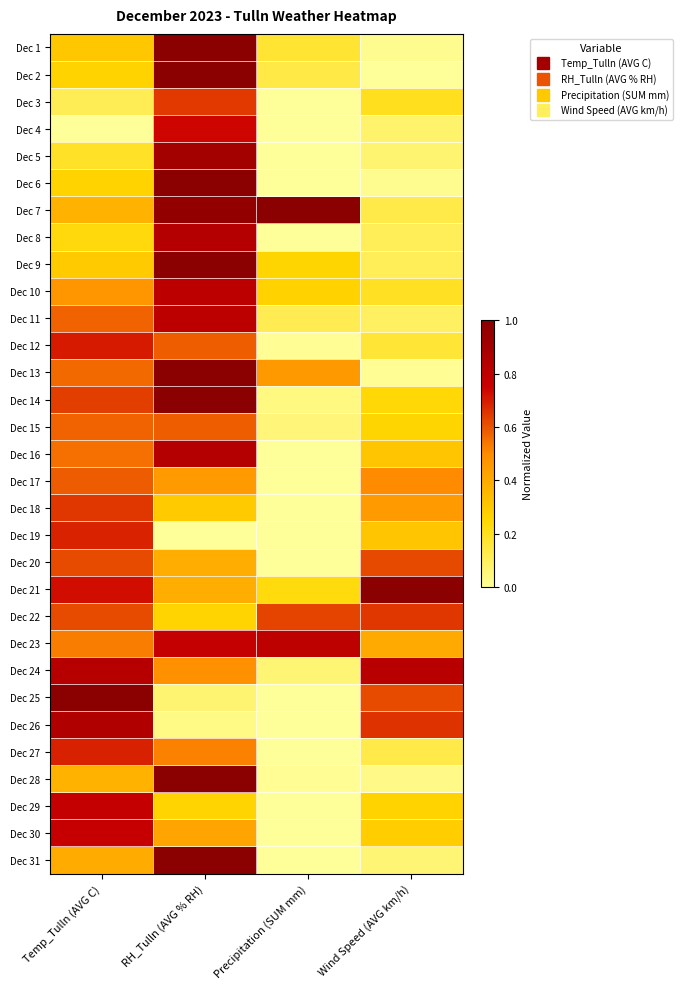

What is the total value across all series at Precipitation (SUM mm)?

4.2